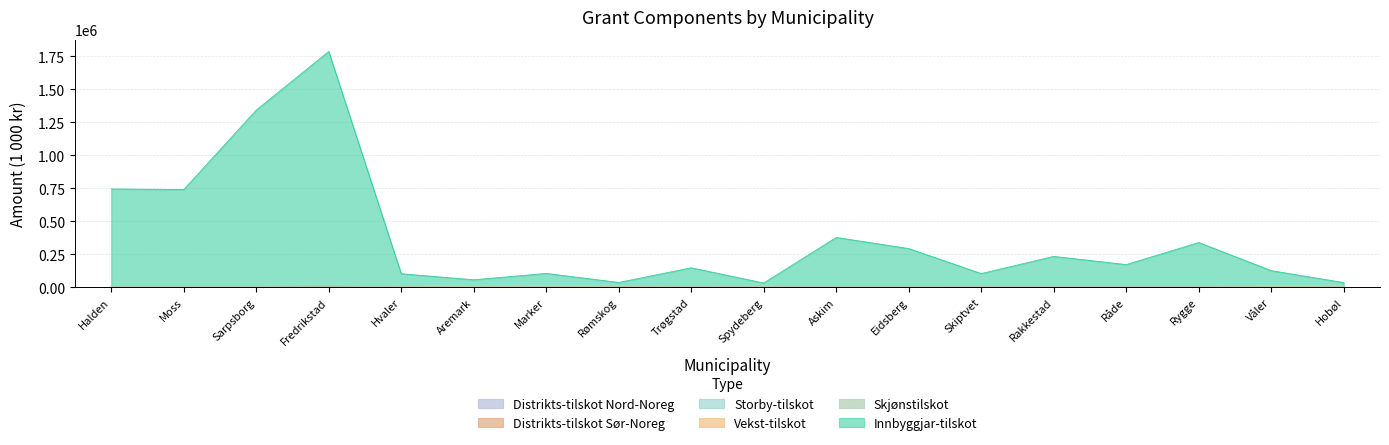

Reading right to left, list all the values displayed in this chart.

Innbyggjar-tilskot: 30550	122308	336871	170333	232053	101969	290132	374749	29927	145425	32450	100507	49996	100474	1775926	1336507	736498	741394
Distrikts-tilskot Sør-Noreg: 0	0	0	0	0	0	0	0	0	0	2772	3075	4990	0	0	0	0	0
Distrikts-tilskot Nord-Noreg: 0	0	0	0	0	0	0	0	0	0	0	0	0	0	0	0	0	0
Vekst-tilskot: 3760	2399	0	70	0	0	0	0	560	0	0	0	0	867	0	0	0	0
Storby-tilskot: 0	0	0	0	0	0	0	0	0	0	0	0	0	0	0	0	0	0
Skjønstilskot: 0	100	1000	400	600	600	2100	1700	500	800	100	300	400	200	10300	5400	2800	2800